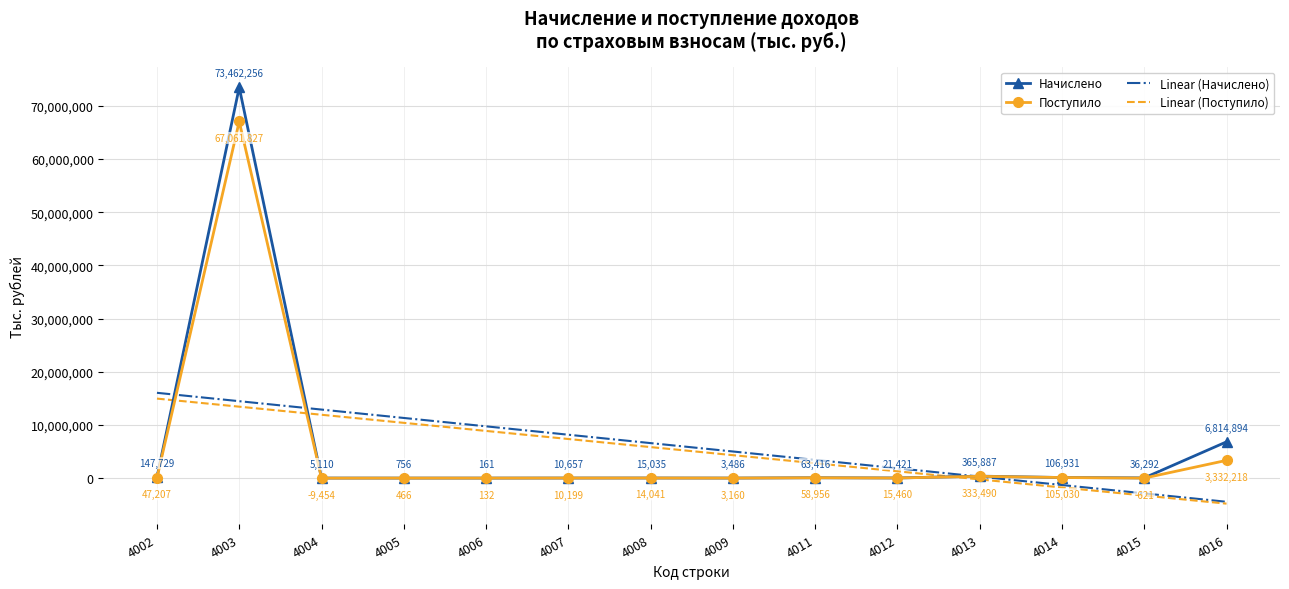

Which series has the largest range (max minus min)?

Начислено